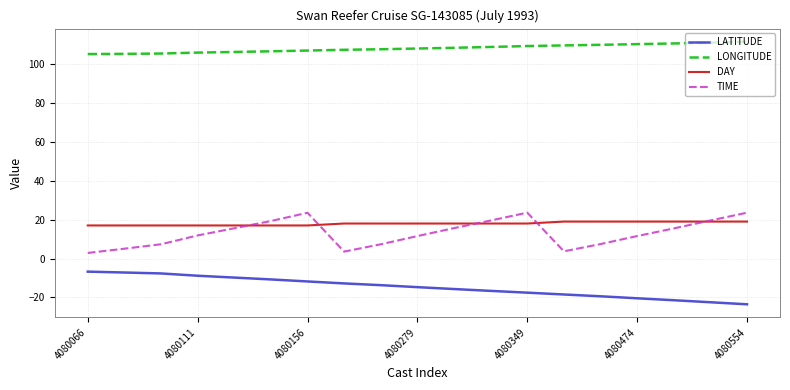

True or false: TIME and LONGITUDE cross at least once.

False